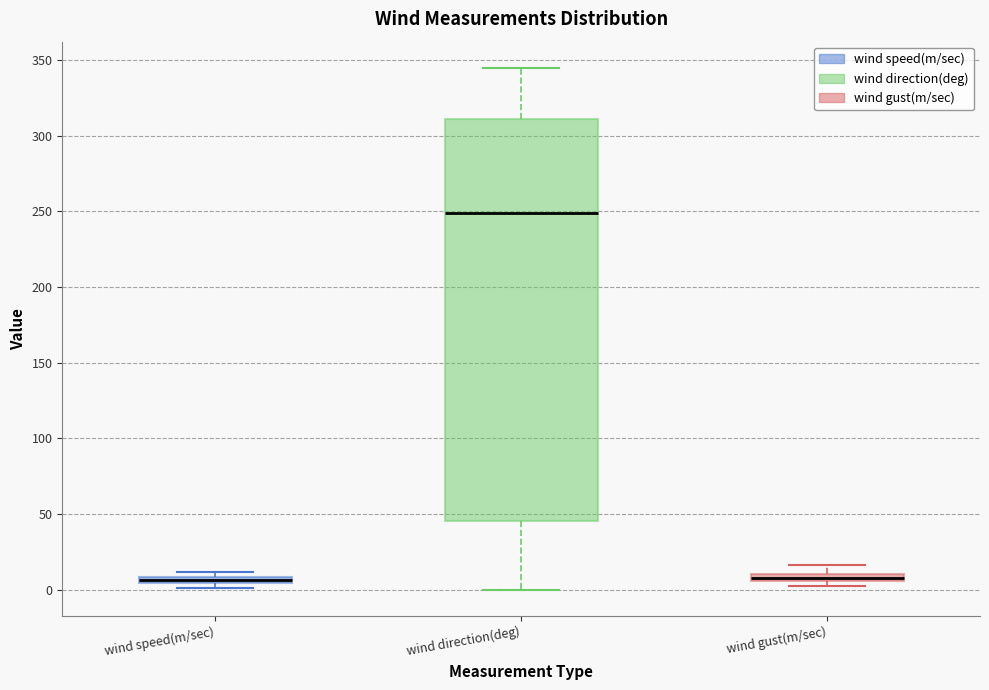

Where is the lower edge of the box for wind speed(m/sec) on the y-axis? The values are not printed on the chart, so give them approximately, as read against the axis.

5